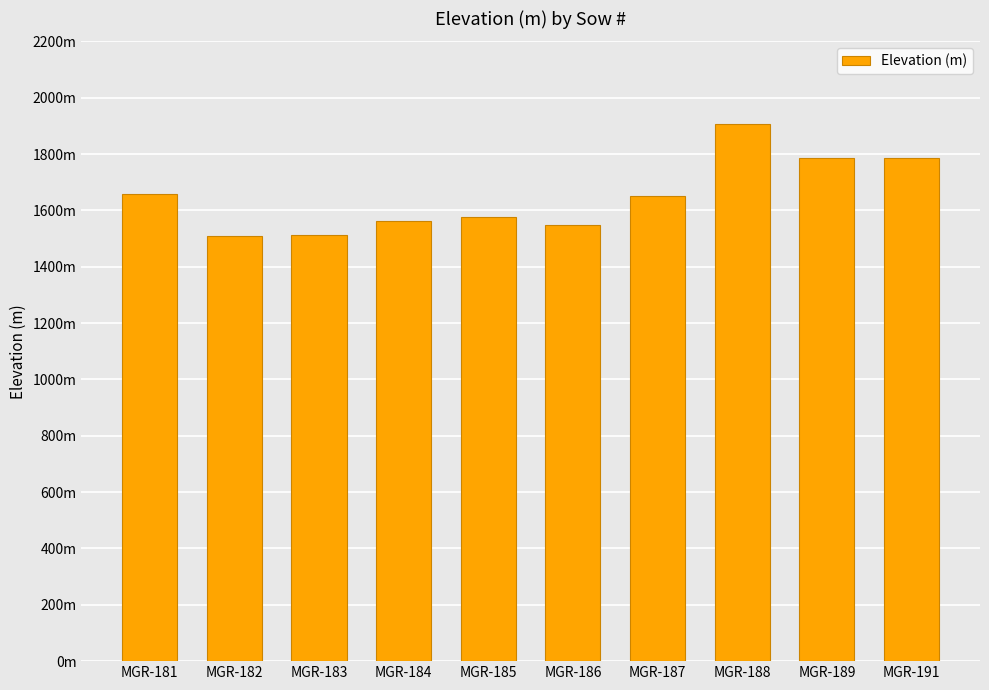

Does the chart contain any negative values?

No